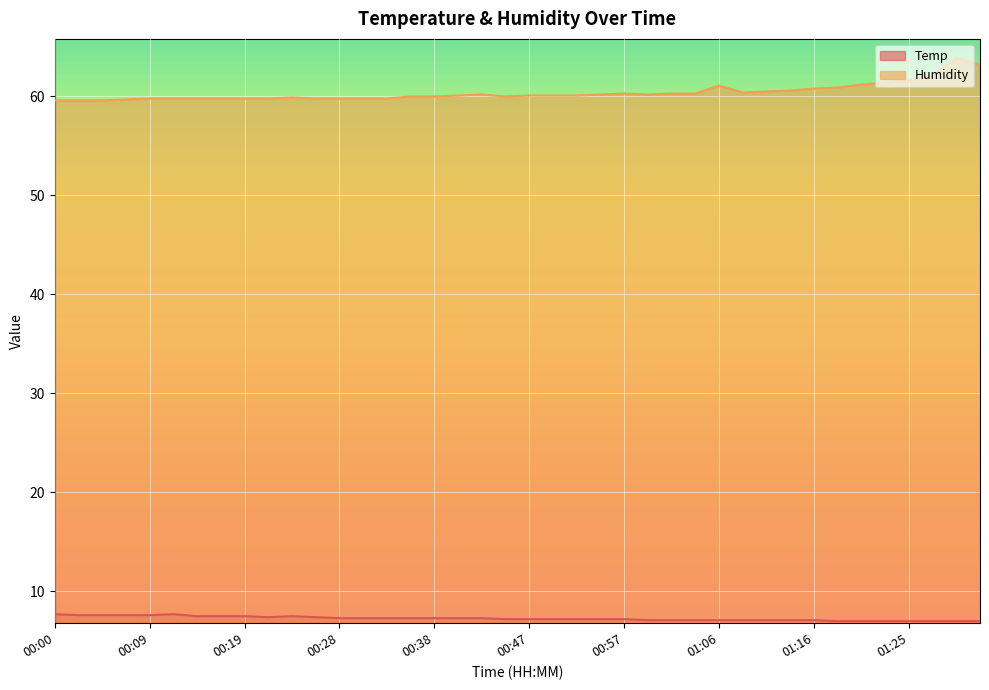

What is the total value across all series at 00:42?

67.5